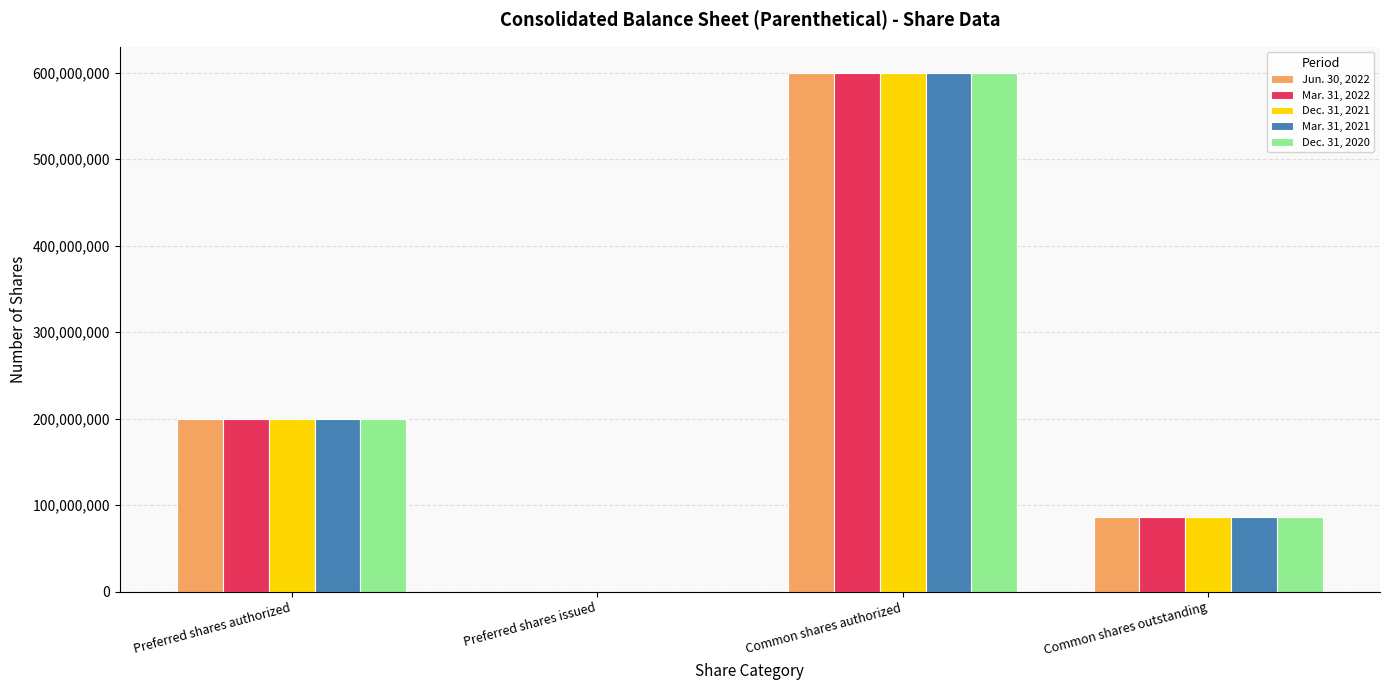

How many categories are shown in the chart?

4